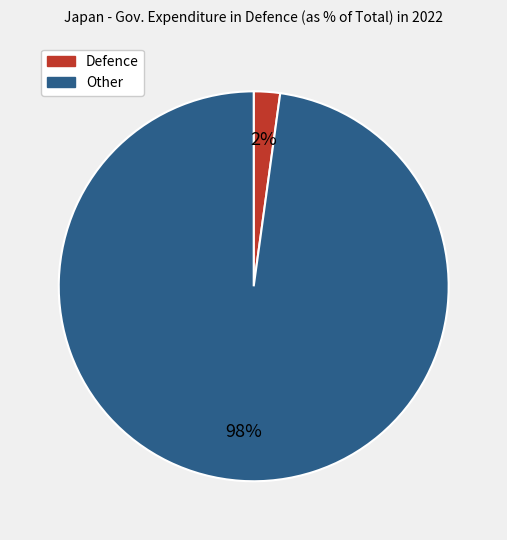

Is there any slice that represents more than half of the pie?

Yes